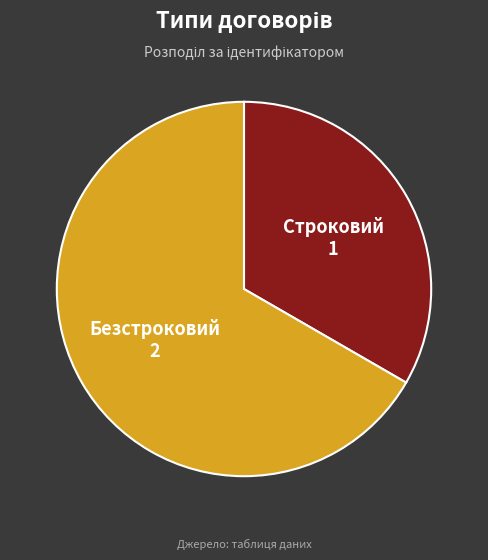

What is the smallest slice in the pie chart?

Строковий